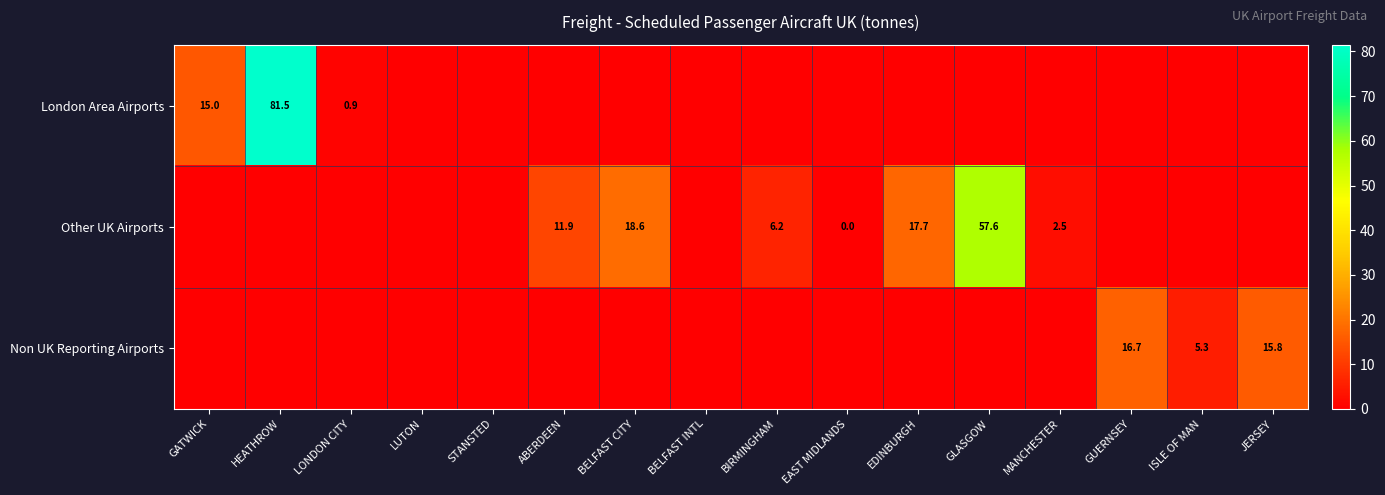

Is it true that Other UK Airports equals 57.6 at GLASGOW?

True